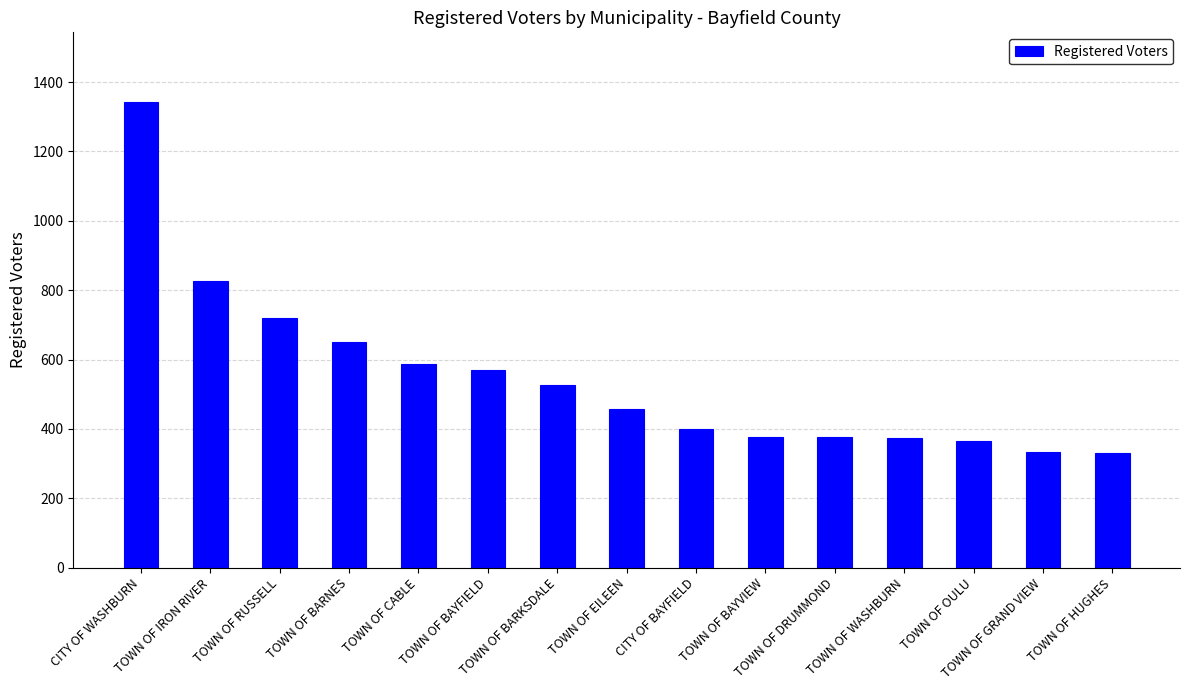

Does the chart contain any negative values?

No